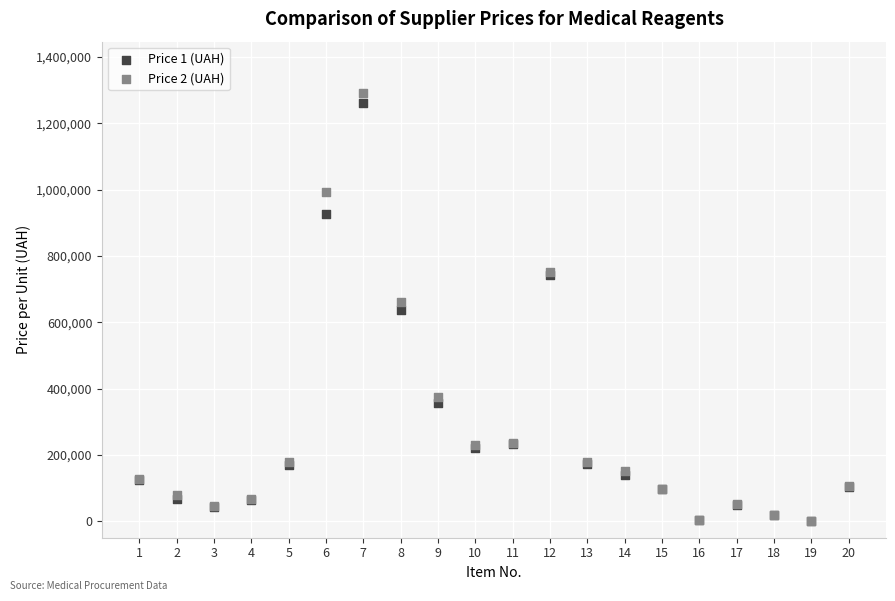

Which series has the widest spread of Y values?

Price 2 (UAH)